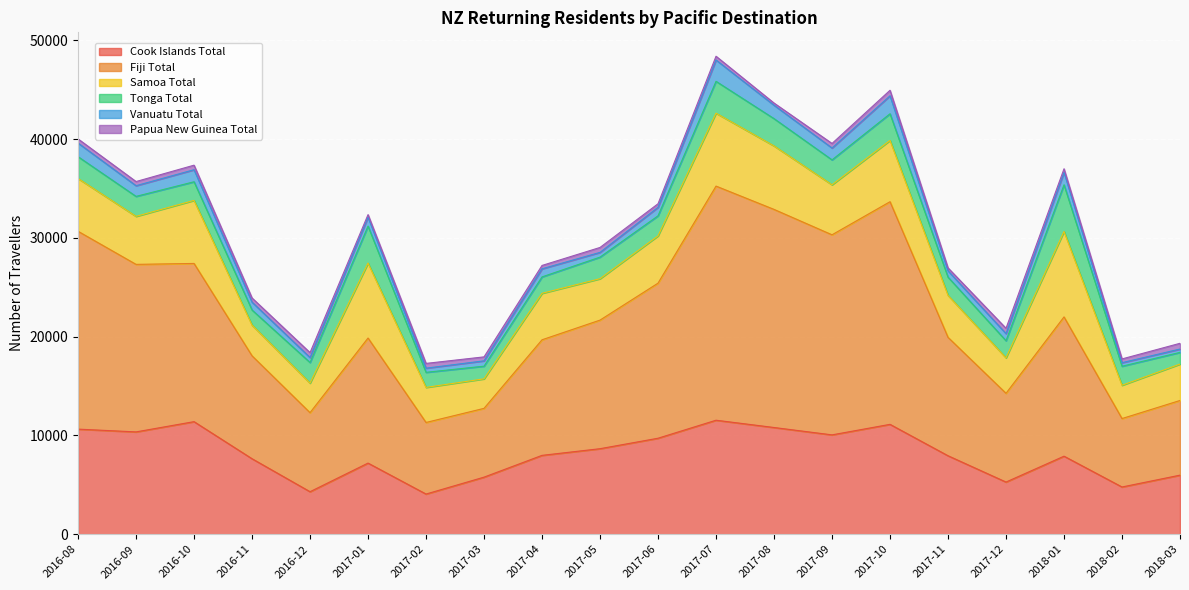

Reading left to right, transcribe all the data shown in this chart.

Cook Islands Total: 10643	10362	11400	7645	4305	7203	4068	5780	7986	8661	9721	11545	10807	10061	11127	7947	5283	7903	4783	5982
Fiji Total: 20037	16966	16022	10424	8005	12666	7249	6966	11705	13022	15704	23709	22088	20262	22546	11991	8987	14104	6930	7561
Samoa Total: 5349	4862	6385	3110	2991	7590	3552	2990	4706	4194	4790	7385	6430	5066	6207	4253	3592	8652	3372	3687
Tonga Total: 2205	2023	1886	1526	2089	3746	1526	1283	1662	2185	2029	3225	2762	2522	2700	1842	1732	4727	1927	1183
Vanuatu Total: 1381	1082	1220	800	500	901	422	540	820	480	860	2161	1360	1201	1820	640	720	1260	360	340
Papua New Guinea Total: 420	421	461	421	502	261	482	401	340	500	363	381	220	460	560	300	542	363	380	582